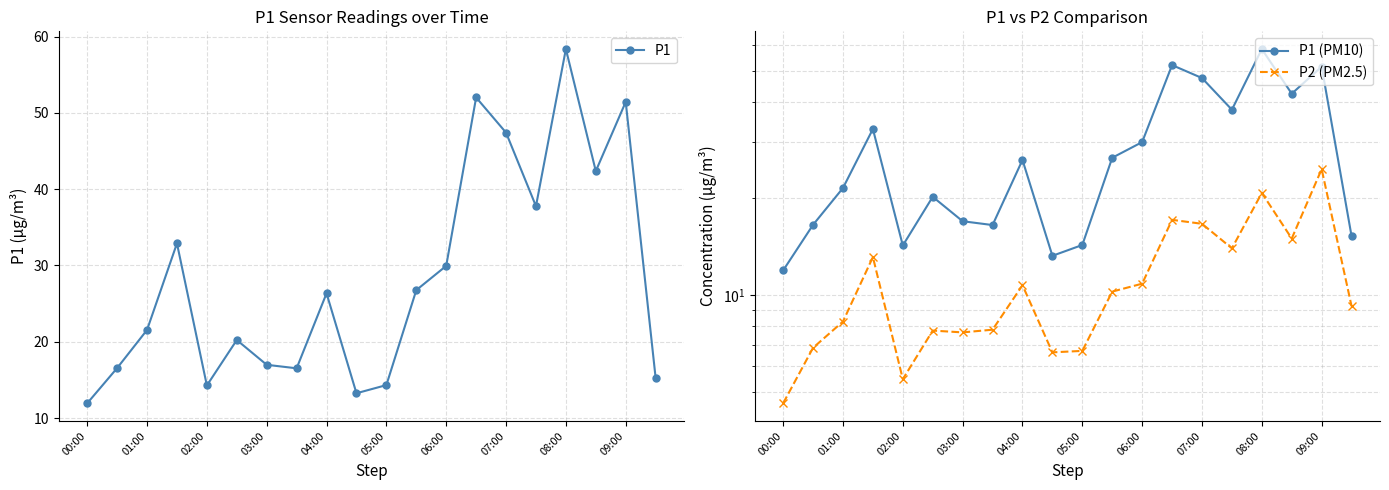

In P1, how many points are lower than both neighbors (excluding endpoints)?

5